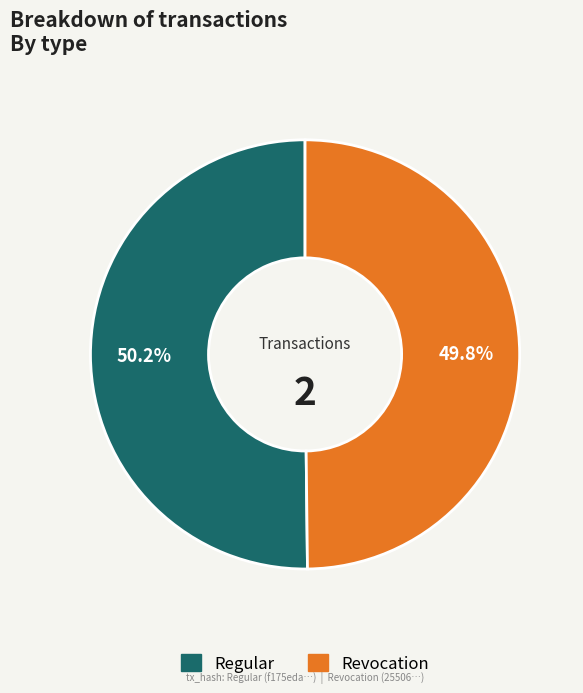

To the nearest percent, what is the combined percentage of Regular and Revocation?

100%